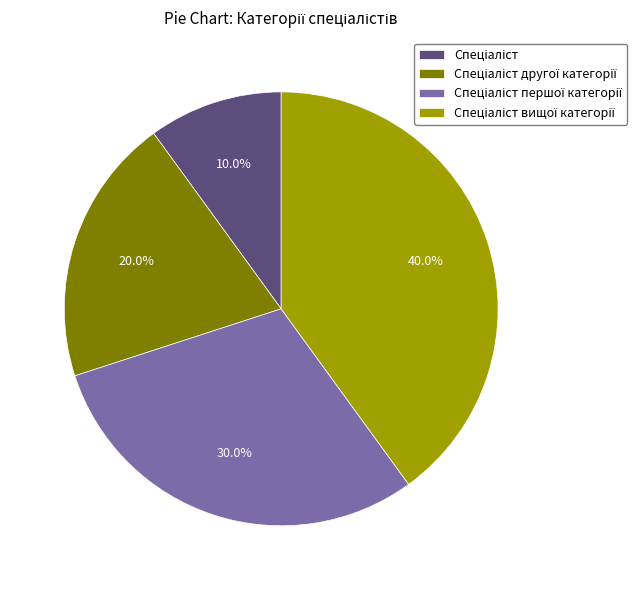

Count the number of slices in the pie.

4